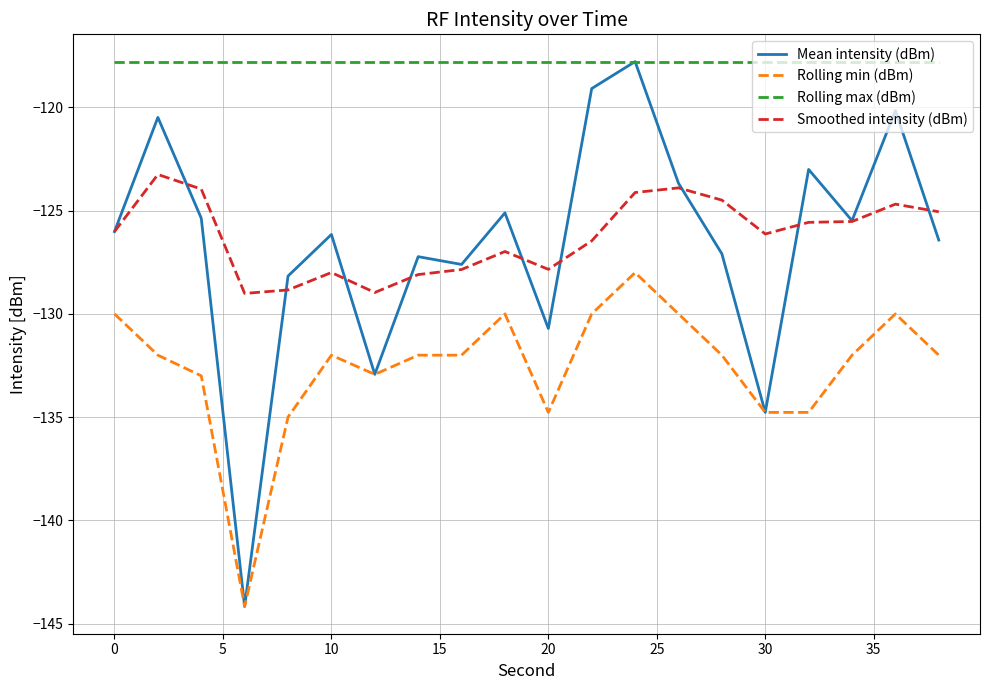

Which series has the largest range (max minus min)?

Mean intensity (dBm)